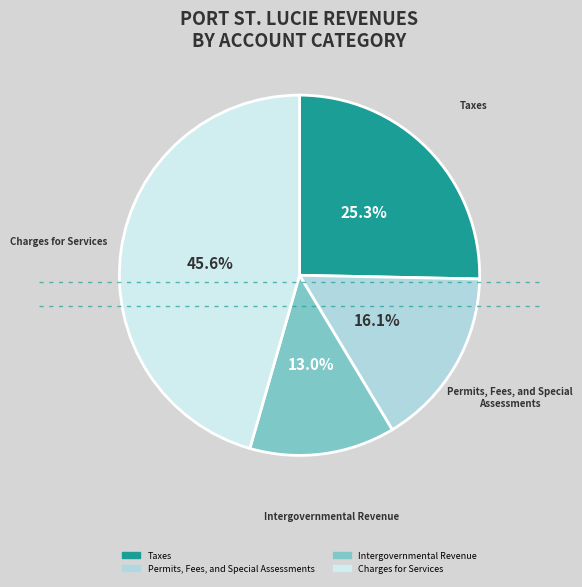

Which has a higher value, Charges for Services or Intergovernmental Revenue?

Charges for Services